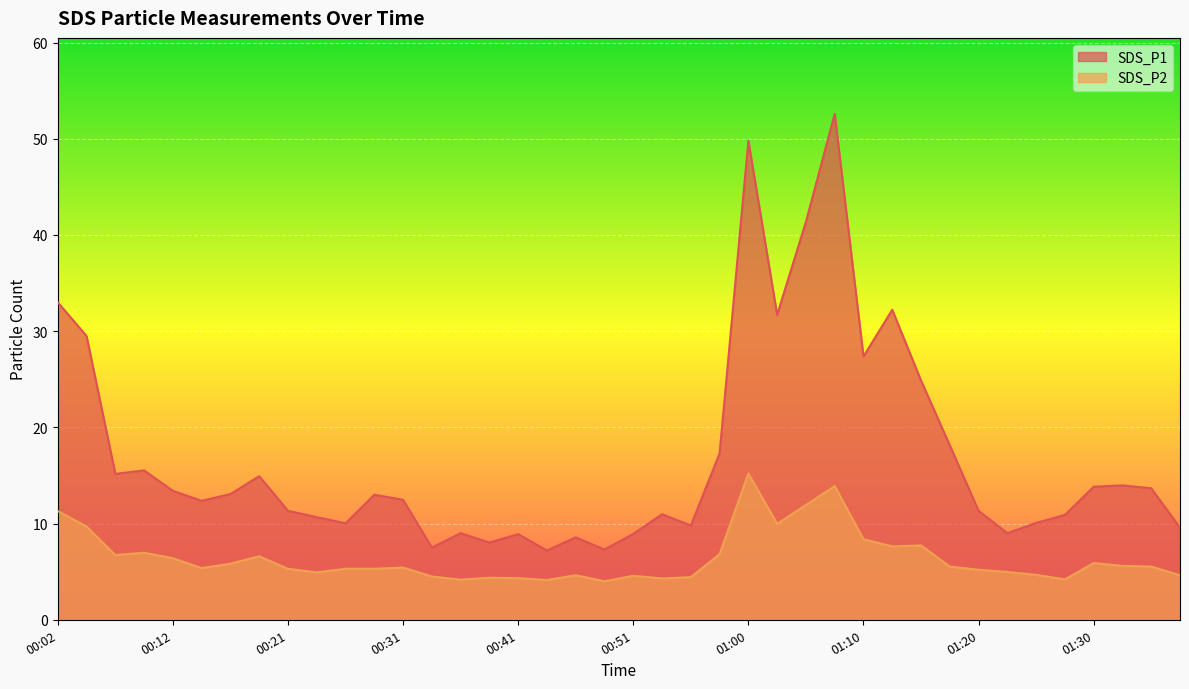

True or false: SDS_P2 has a value of 3.4 at 01:20.

False